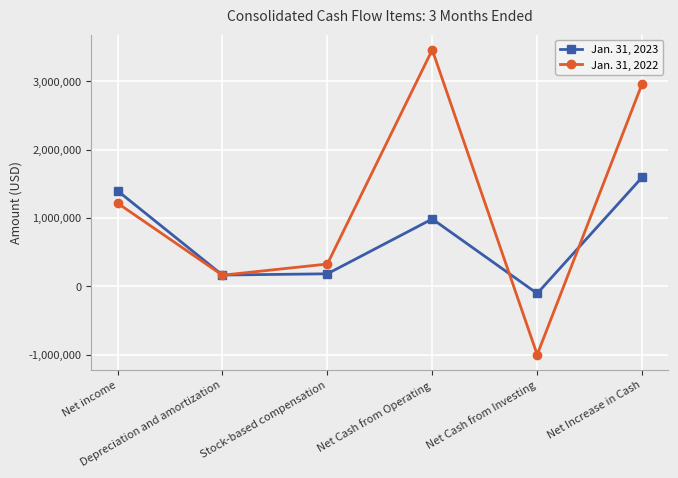

What is the label of the 1st point from the left?

Net income